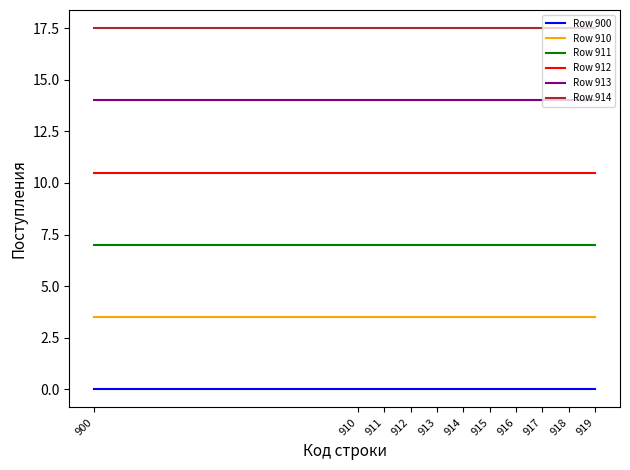

At 919, list the series in order from largest to smallest.

Row 914, Row 913, Row 912, Row 911, Row 910, Row 900